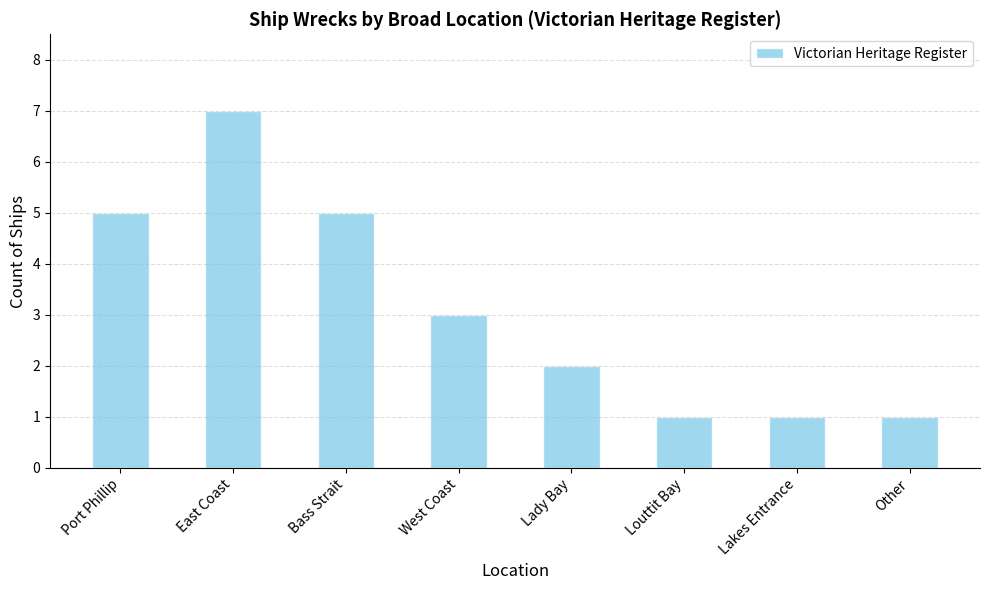

What is the average value?

3